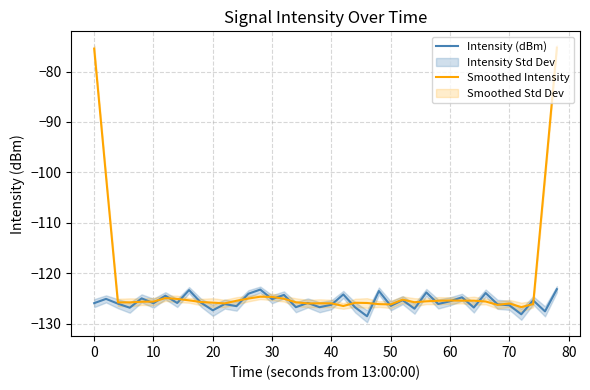

List the series in order of their overall mean, highest first.

Smoothed Intensity, Intensity (dBm)